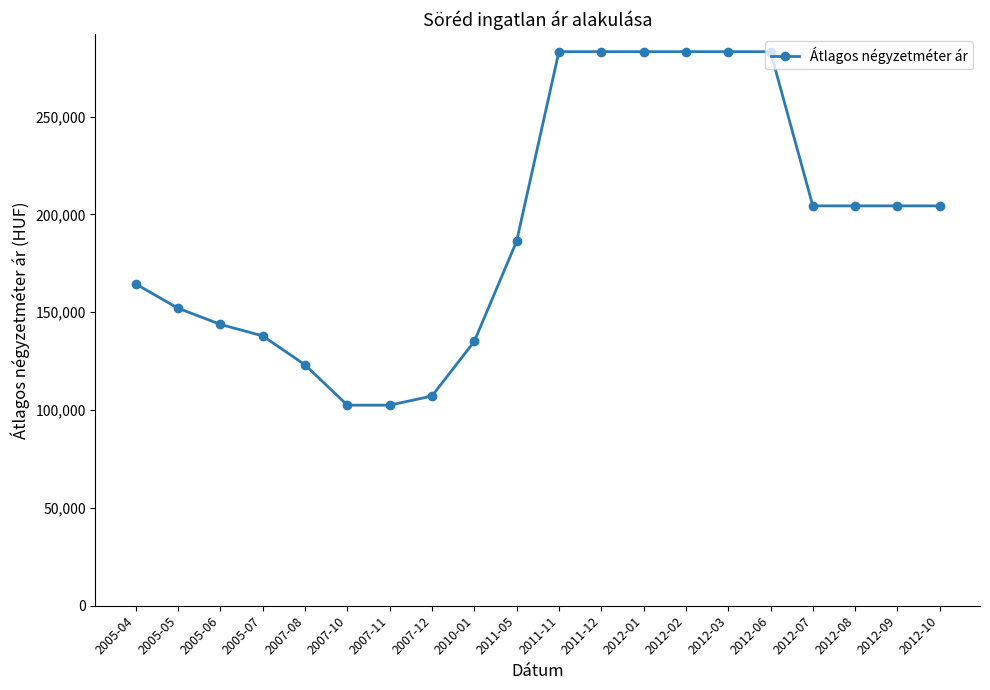

How many categories are shown in the chart?

20